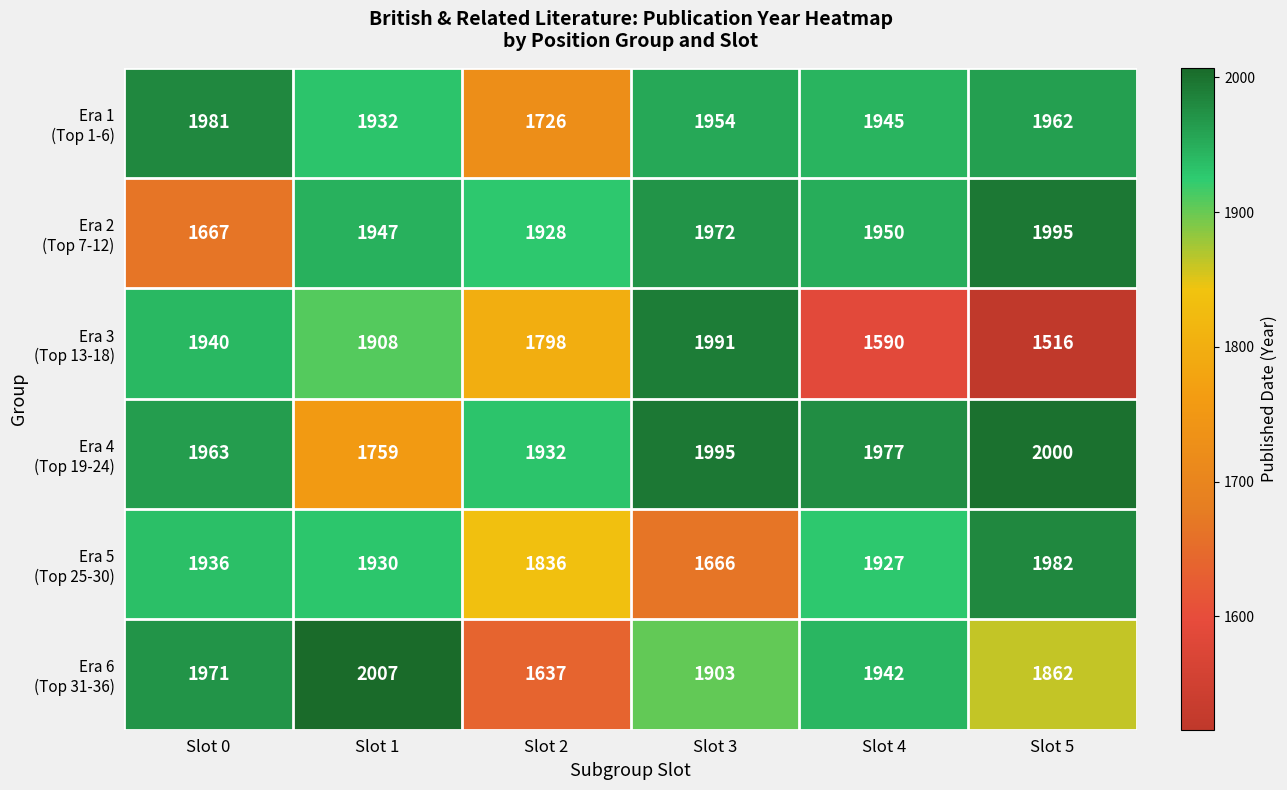

What is the total value across all series at Slot 3?

11481